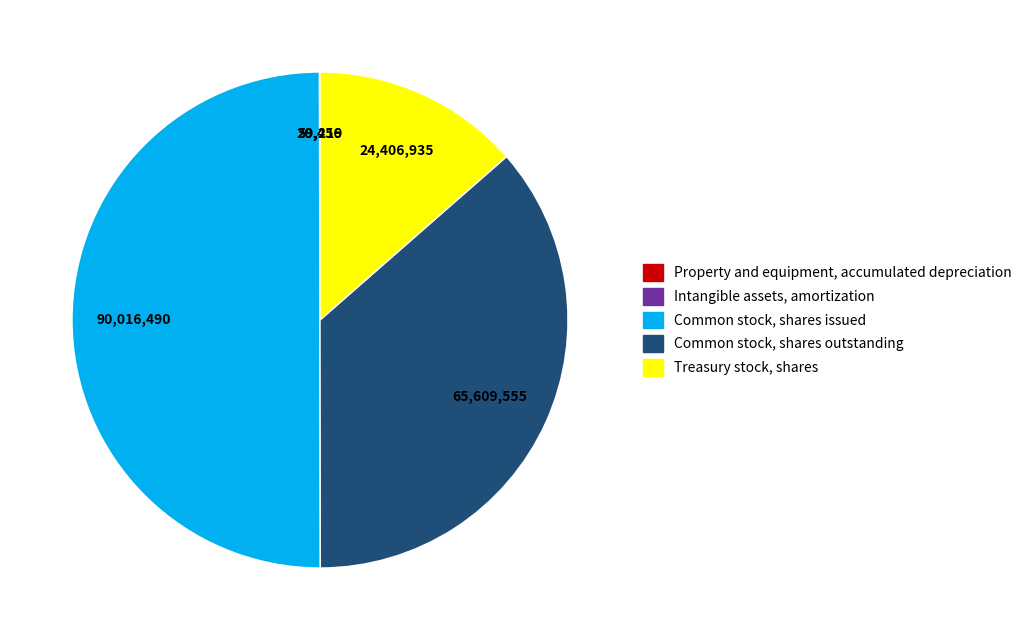

True or false: Treasury stock, shares accounts for 19% of the total.

False